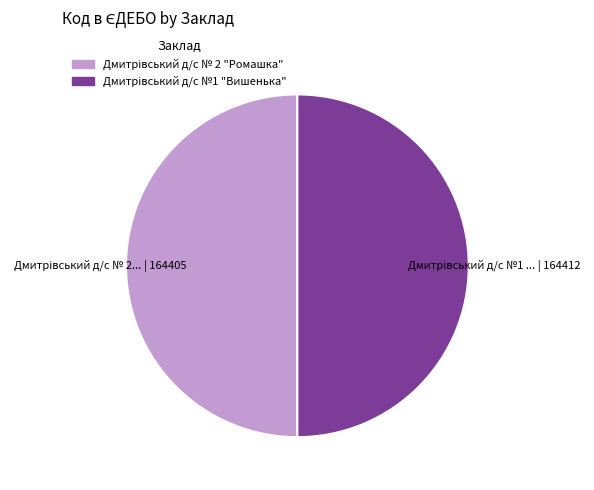

What is the ratio of the value at Дмитрівський д/с №1 "Вишенька" to the value at Дмитрівський д/с № 2 "Ромашка"?

1.0